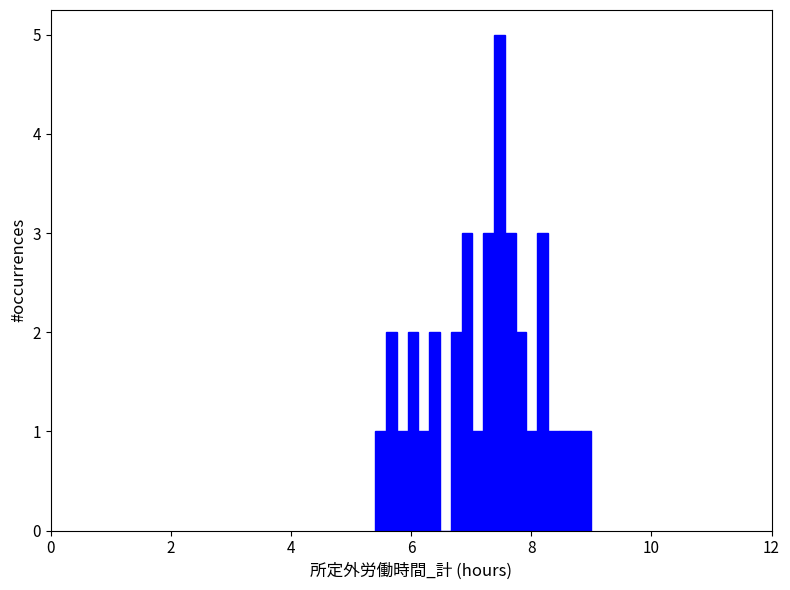

Around what value on the x-axis is the tallest bar? Give the approximate position of its centre, as read against the axis.

7.4